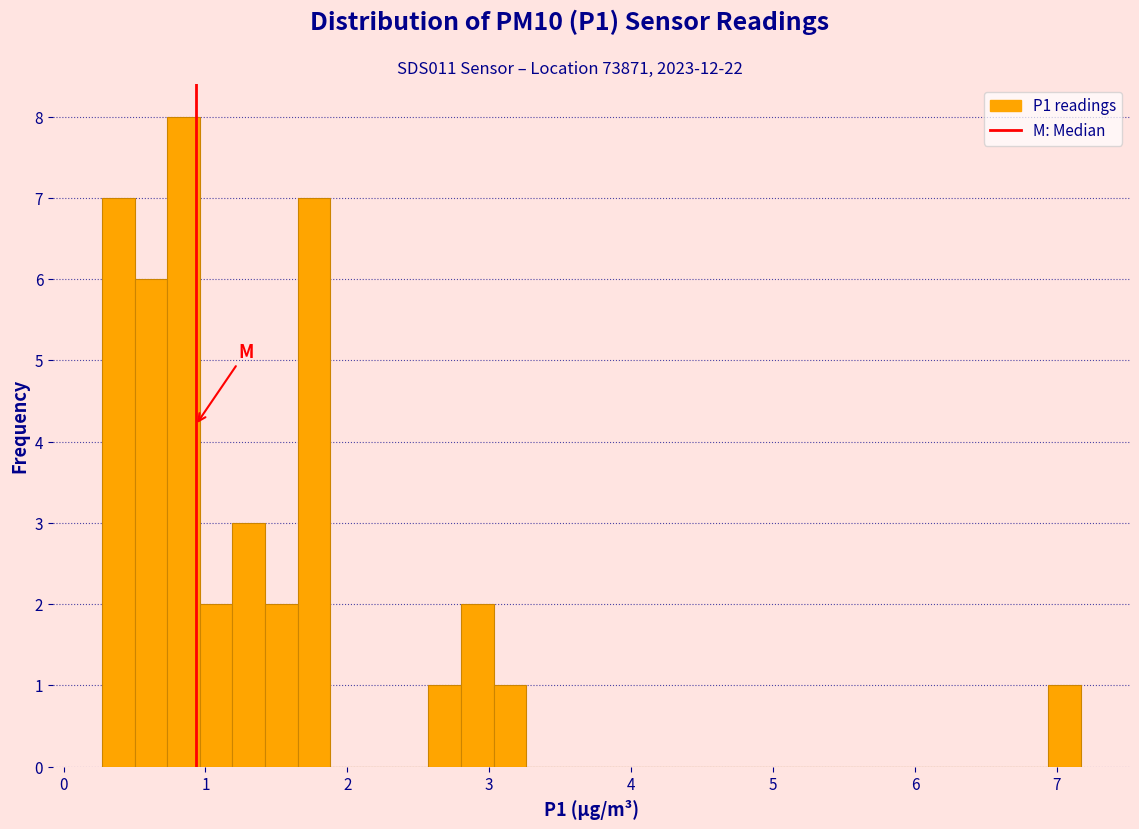

Around what value on the x-axis is the tallest bar? Give the approximate position of its centre, as read against the axis.

0.8